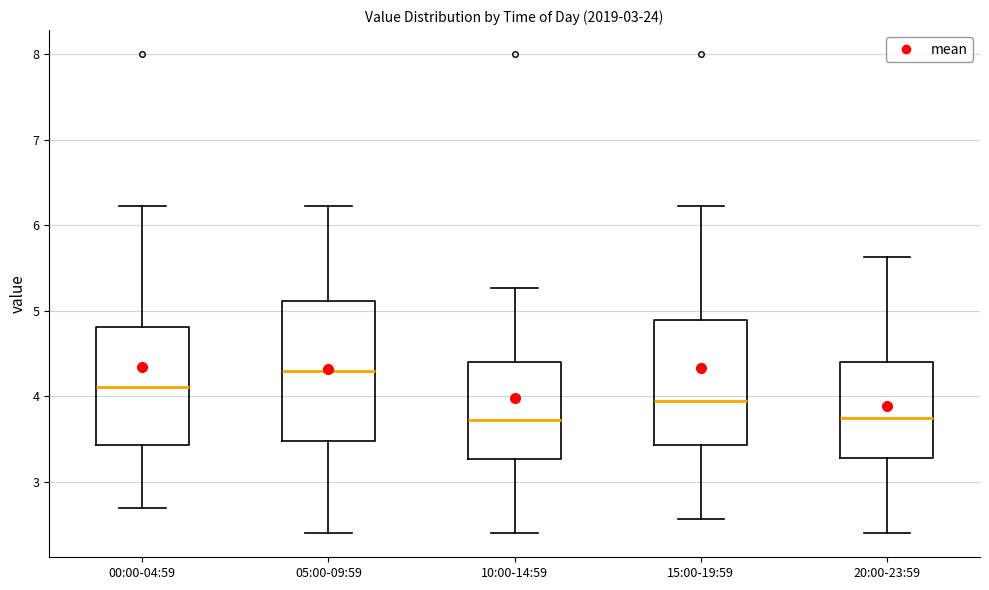

Where is the upper edge of the box for 15:00-19:59 on the y-axis? The values are not printed on the chart, so give them approximately, as read against the axis.

4.9